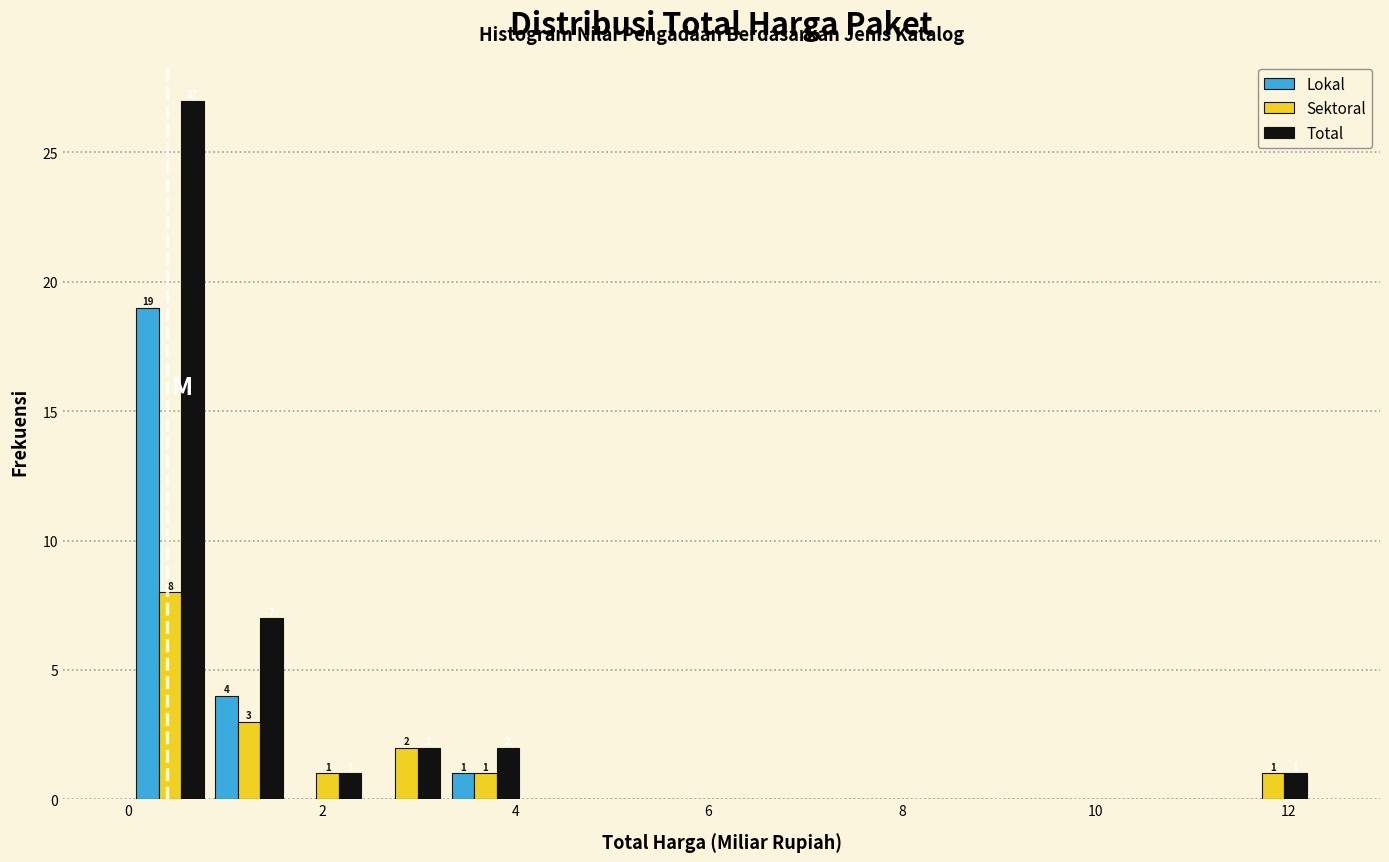

In the Lokal series, which range on the x-axis has the tallest bar?

0.0 to 0.8